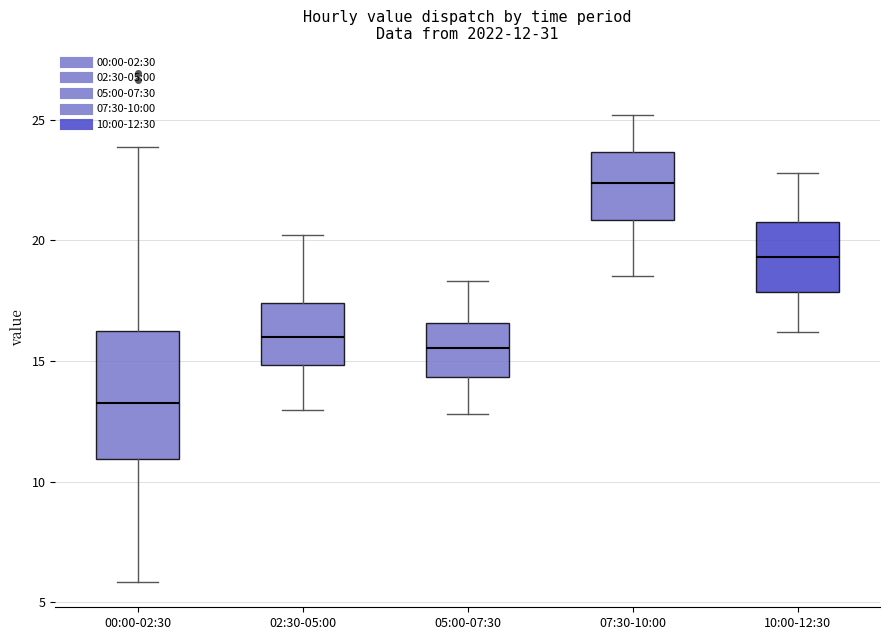

Which box has the lowest median line?

00:00-02:30